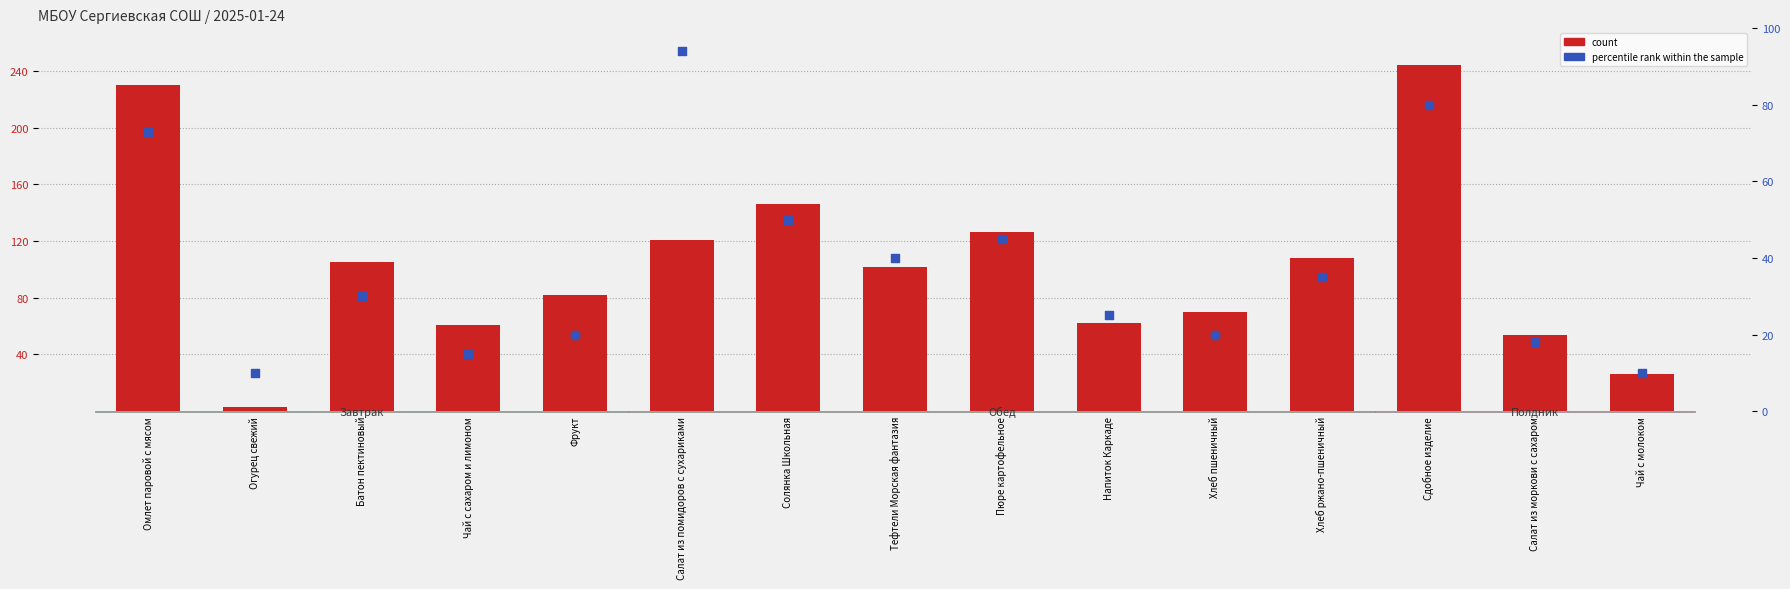

At how many categories does at least one series exceed 224?

2